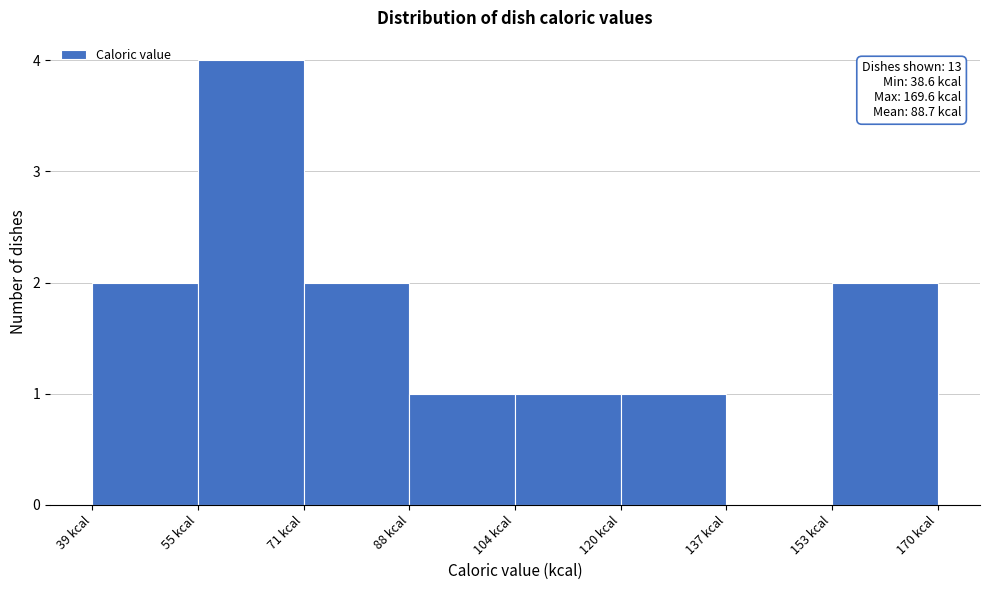

Over which range of the x-axis is the bar tallest?

54 to 72